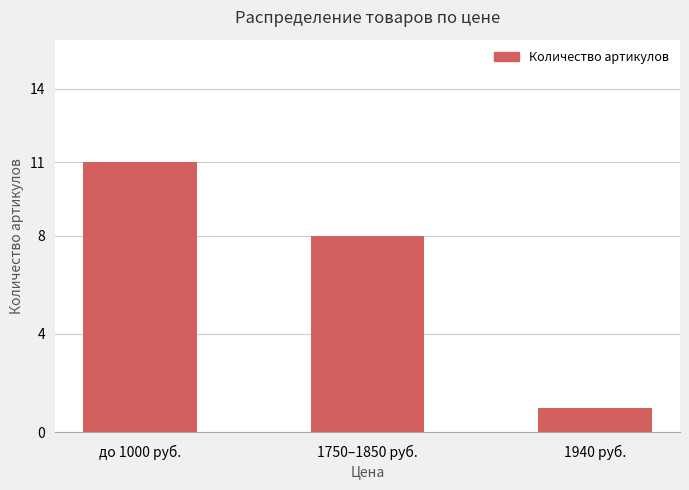

Rank the categories by value from lowest to highest.

1940 руб., 1750–1850 руб., до 1000 руб.